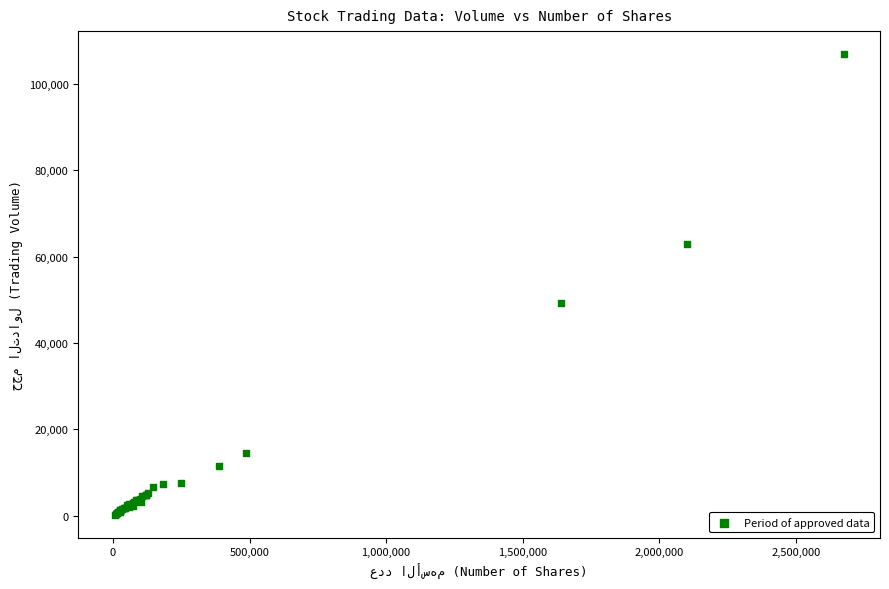

What Y value in the scatter plot is closest to 53589?

49202